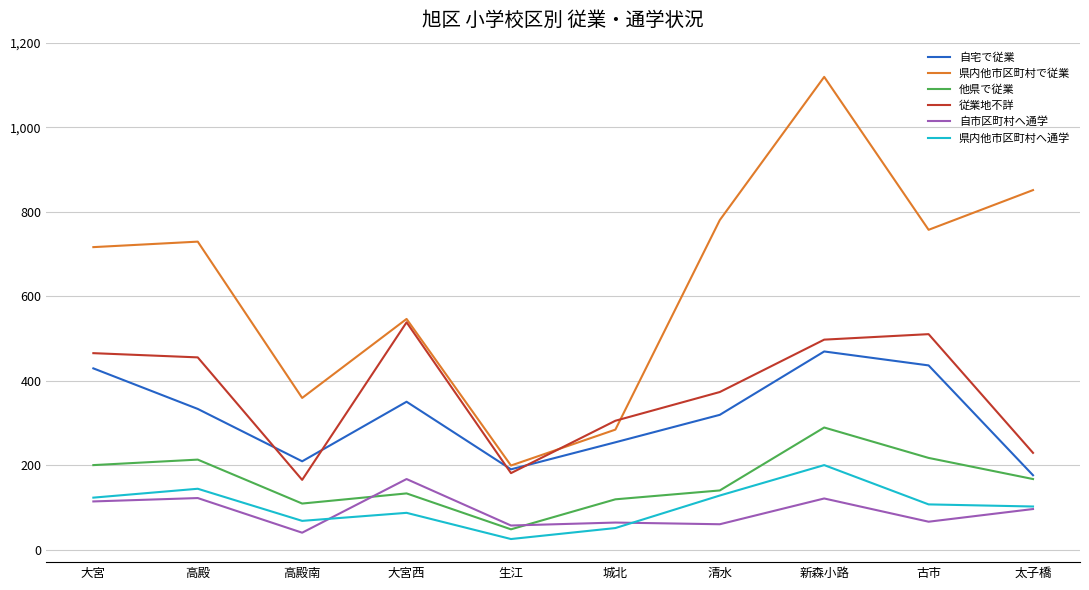

Which series has the largest range (max minus min)?

県内他市区町村で従業